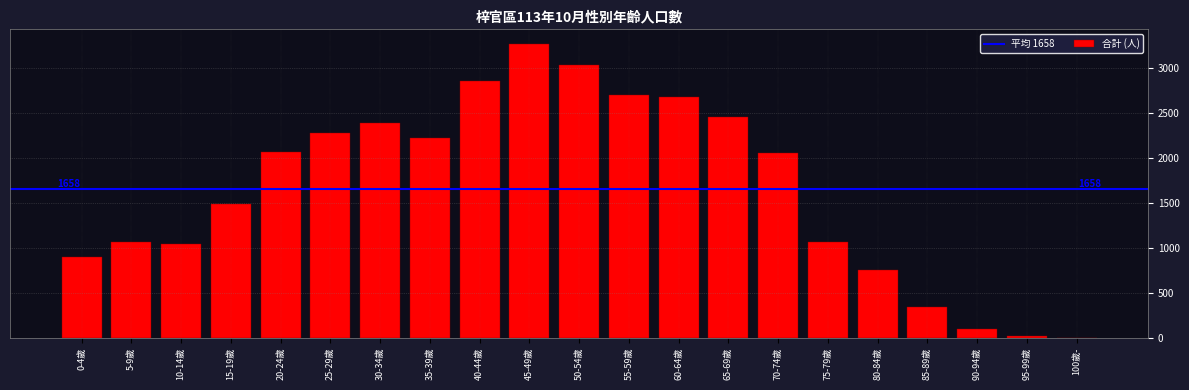

What is the change in value from 60-64歲 to 70-74歲?

-627